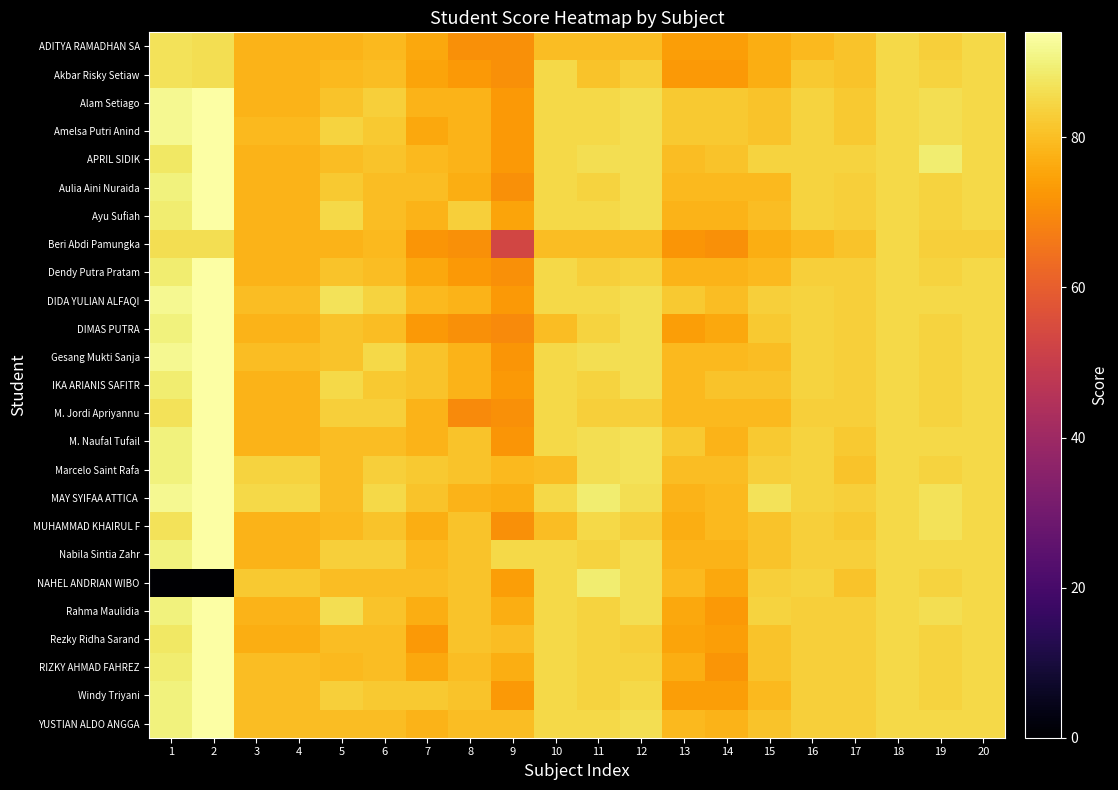

What is the greatest value displayed?

94